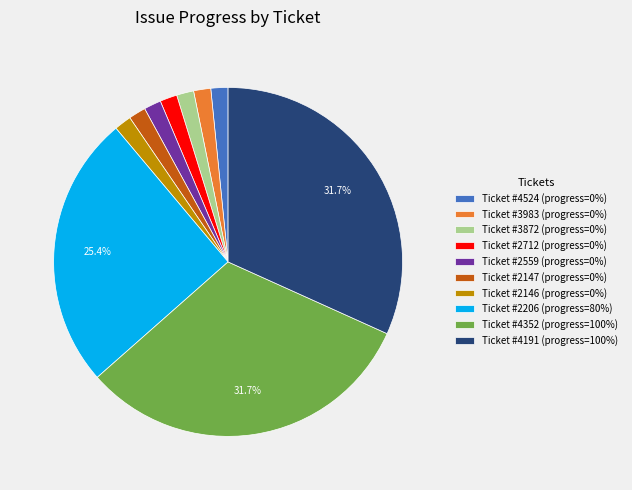

Does Ticket #2206 (progress=80%) represent more than half of the total?

No